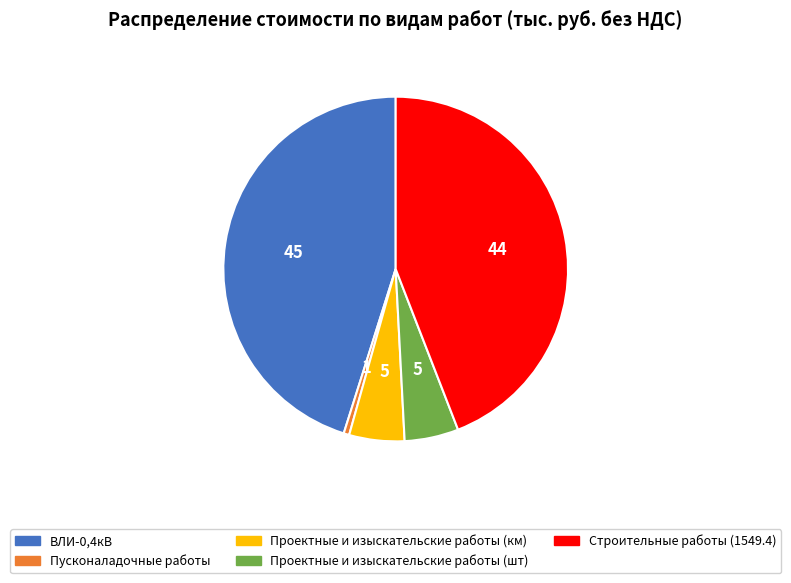

How many slices are in this pie chart?

5